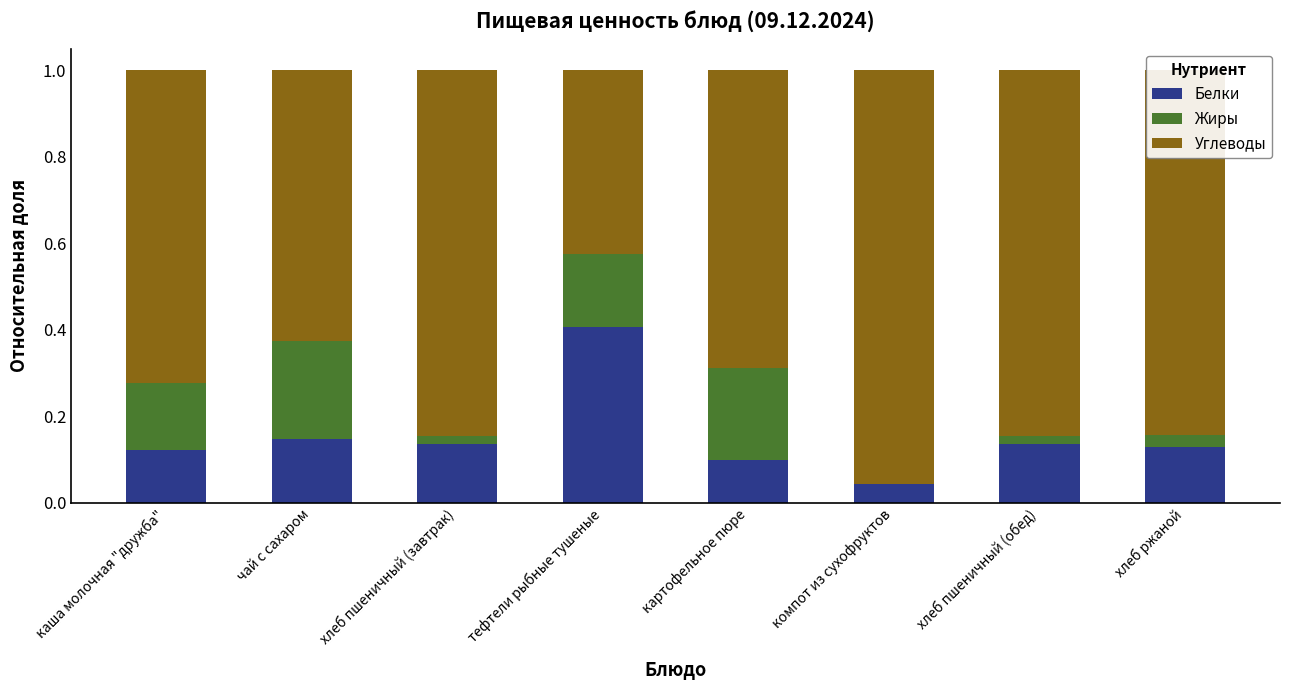

The value of Белки at чай с сахаром is 0.2. True or false?

False